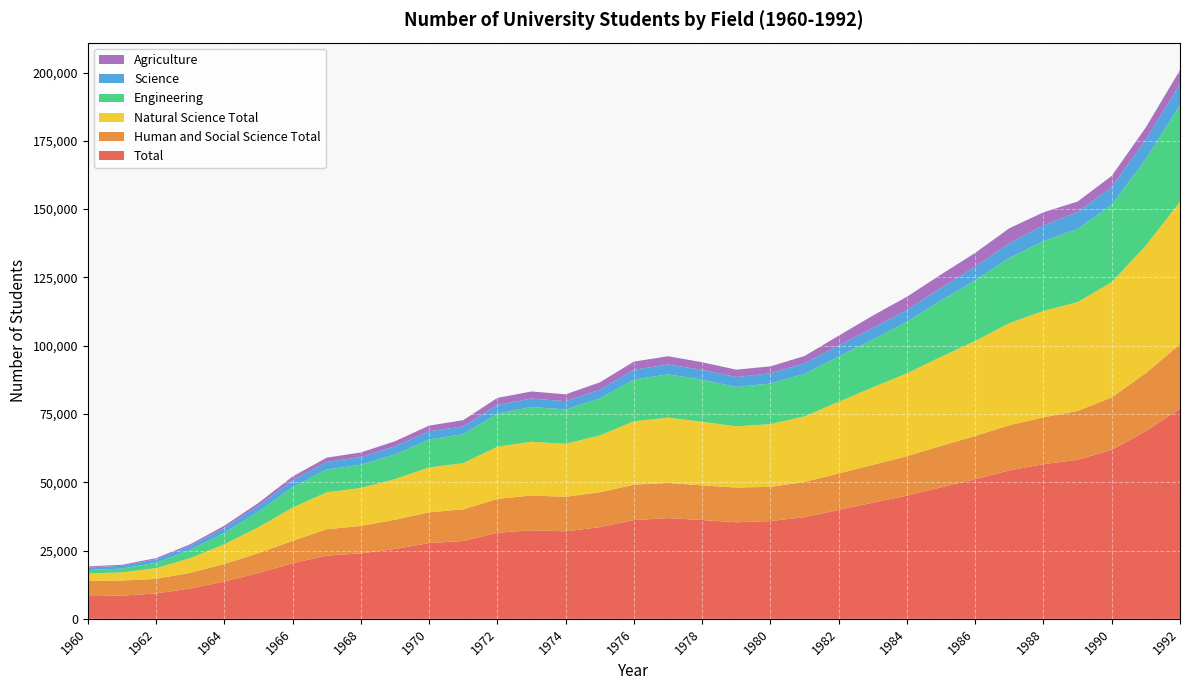

Reading left to right, list all the values displayed in this chart.

Total: 8305	8494	9273	11103	13654	16771	20355	23156	23950	25576	27714	28497	31504	32416	32030	33560	36160	36871	36164	35352	35781	37213	39881	42525	45105	48147	51094	54352	56596	58228	61884	68739	76954
Human and Social Science Total: 5572	5517	5361	5723	6439	7268	8195	9645	10058	10695	11296	11582	12406	12736	12628	12784	12933	12864	12685	12706	12524	12888	13360	13853	14448	15180	15868	16503	17179	17867	19174	21245	23550
Natural Science Total: 2733	2977	3912	5380	7215	9503	12160	13511	13892	14881	16418	16915	19098	19680	19402	20776	23227	23921	23298	22400	22972	24018	26210	28374	30327	32581	34769	37407	38953	39852	42164	46702	52134
Engineering: 1223	1396	1998	2984	4154	5657	7479	8364	8490	9022	10251	10606	12096	12718	12595	13514	15309	15846	15354	14433	14864	15581	16600	17521	18868	20668	22220	23862	25528	26777	28399	31680	35417
Science: 987	1004	1226	1529	1834	2198	2571	2758	2824	2950	2983	2869	3172	3097	3027	3226	3519	3627	3633	3630	3741	3853	4040	4223	4361	4598	4982	5388	5815	6185	6484	7031	7688
Agriculture: 372	392	452	570	773	1020	1327	1567	1691	1882	2063	2268	2595	2587	2500	2691	3016	2994	2802	2682	2546	2662	3558	4516	4801	4893	5031	5472	4763	3849	4046	4534	5154